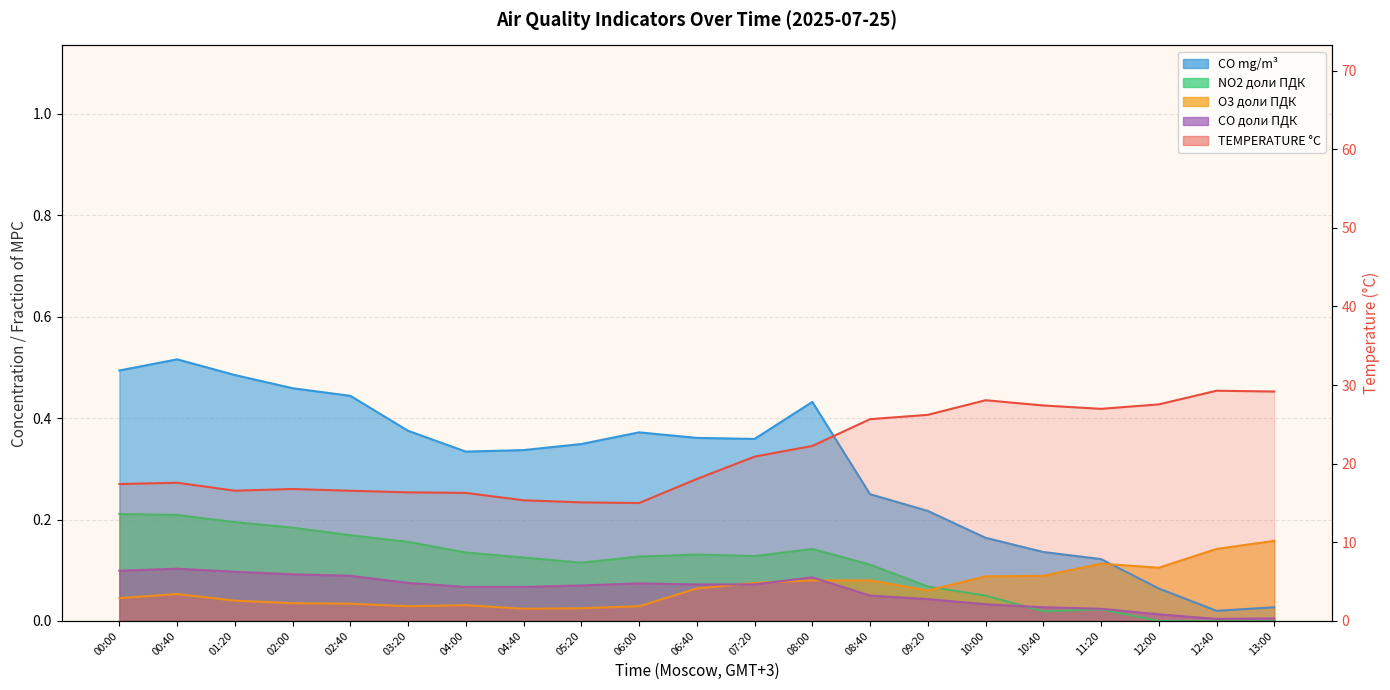

Reading left to right, list all the values displayed in this chart.

TEMPERATURE °C: 00:00=17.4	00:40=17.6	01:20=16.6	02:00=16.8	02:40=16.6	03:20=16.4	04:00=16.3	04:40=15.3	05:20=15.1	06:00=15.0	06:40=18.1	07:20=20.9	08:00=22.3	08:40=25.7	09:20=26.2	10:00=28.1	10:40=27.4	11:20=27.0	12:00=27.5	12:40=29.3	13:00=29.2
CO mg/m³: 00:00=0.5	00:40=0.5	01:20=0.5	02:00=0.5	02:40=0.4	03:20=0.4	04:00=0.3	04:40=0.3	05:20=0.3	06:00=0.4	06:40=0.4	07:20=0.4	08:00=0.4	08:40=0.2	09:20=0.2	10:00=0.2	10:40=0.1	11:20=0.1	12:00=0.1	12:40=0.0	13:00=0.0
NO2 доли ПДК: 00:00=0.2	00:40=0.2	01:20=0.2	02:00=0.2	02:40=0.2	03:20=0.2	04:00=0.1	04:40=0.1	05:20=0.1	06:00=0.1	06:40=0.1	07:20=0.1	08:00=0.1	08:40=0.1	09:20=0.1	10:00=0.1	10:40=0.0	11:20=0.0	12:00=0.0	12:40=0.0	13:00=0.0
O3 доли ПДК: 00:00=0.0	00:40=0.1	01:20=0.0	02:00=0.0	02:40=0.0	03:20=0.0	04:00=0.0	04:40=0.0	05:20=0.0	06:00=0.0	06:40=0.1	07:20=0.1	08:00=0.1	08:40=0.1	09:20=0.1	10:00=0.1	10:40=0.1	11:20=0.1	12:00=0.1	12:40=0.1	13:00=0.2
CO доли ПДК: 00:00=0.1	00:40=0.1	01:20=0.1	02:00=0.1	02:40=0.1	03:20=0.1	04:00=0.1	04:40=0.1	05:20=0.1	06:00=0.1	06:40=0.1	07:20=0.1	08:00=0.1	08:40=0.1	09:20=0.0	10:00=0.0	10:40=0.0	11:20=0.0	12:00=0.0	12:40=0.0	13:00=0.0